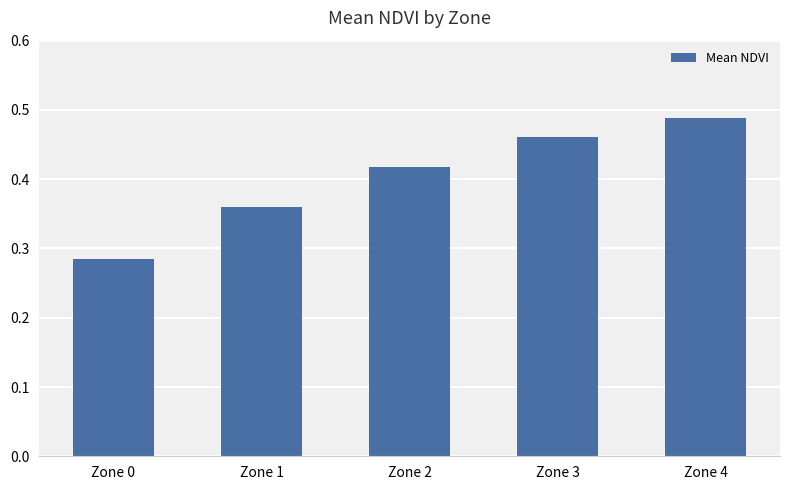

Which label corresponds to the largest value in the chart?

Zone 4